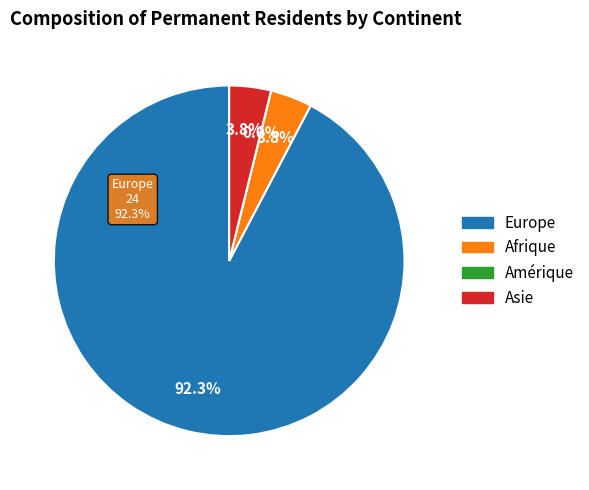

What is the largest slice in the pie chart?

Europe